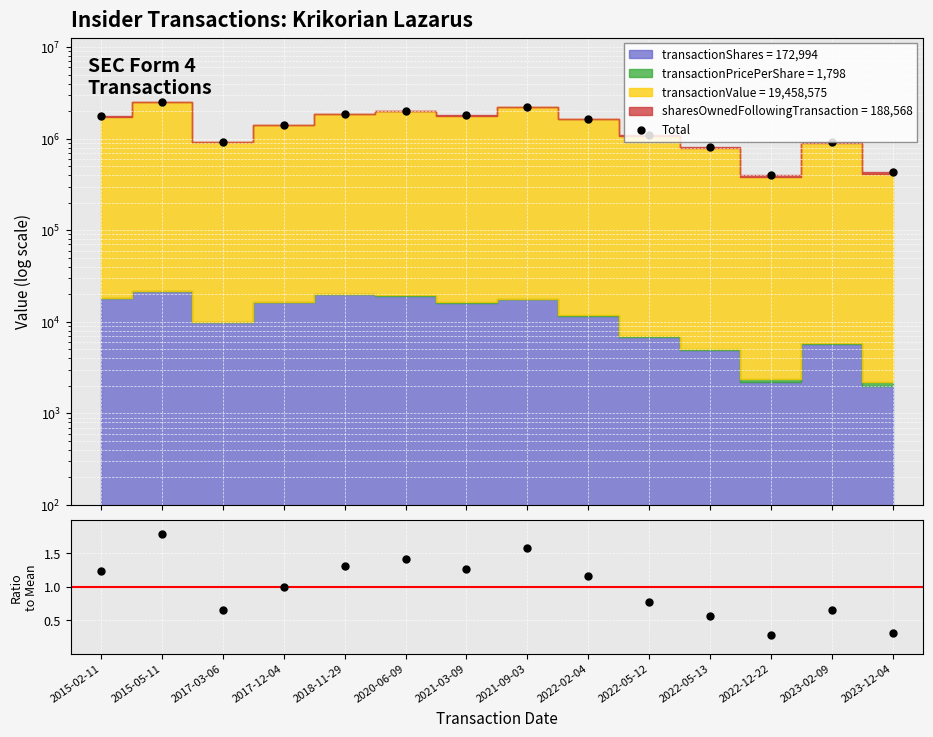

Is the value of ratio at 2023-12-04 greater than the value of Total at 2021-09-03?

No